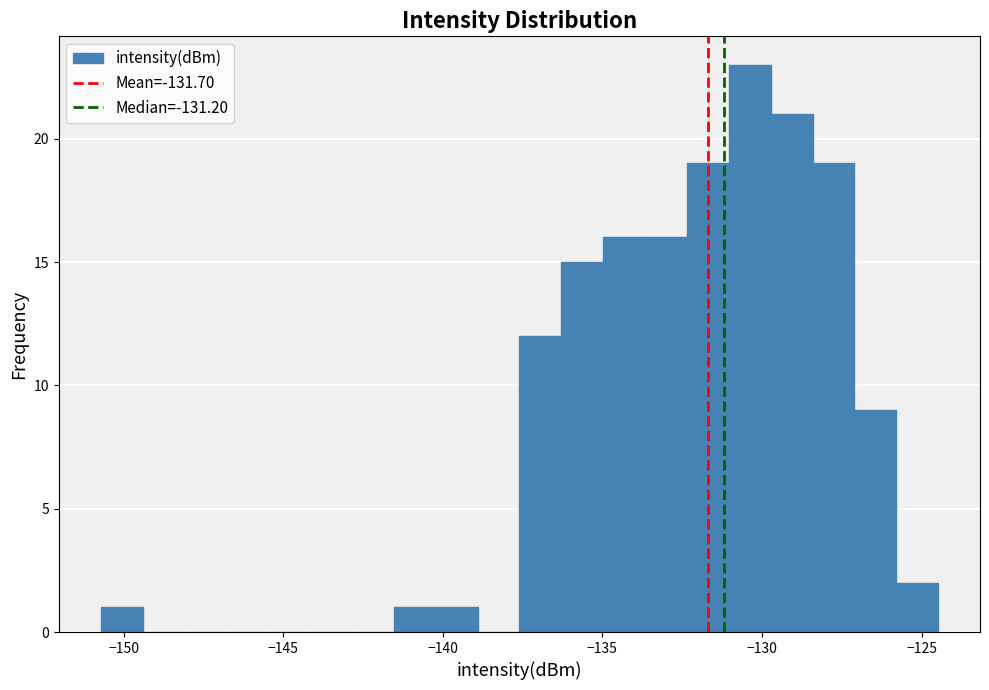

Around what value on the x-axis is the tallest bar? Give the approximate position of its centre, as read against the axis.

-130.5